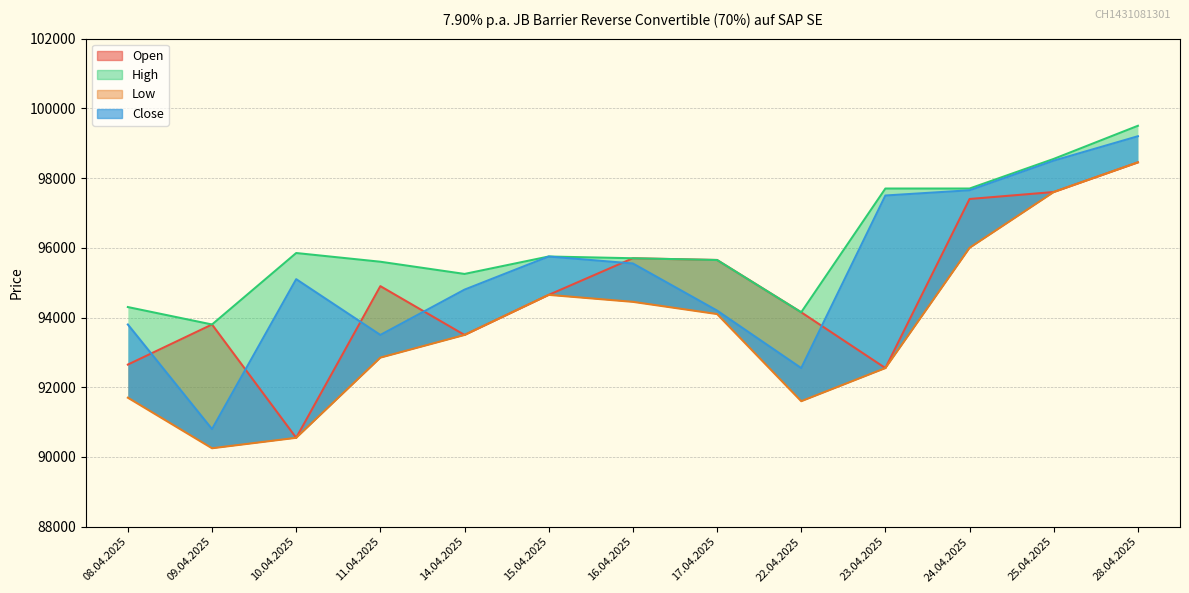

Reading left to right, extract all data points from this chart.

Open: 92650	93800	90550	94900	93500	94650	95700	95650	94150	92550	97400	97600	98450
High: 94300	93800	95850	95600	95250	95750	95700	95650	94150	97700	97700	98550	99500
Low: 91700	90250	90550	92850	93500	94650	94450	94100	91600	92550	96000	97600	98450
Close: 93800	90800	95100	93500	94800	95750	95550	94200	92550	97500	97650	98500	99200